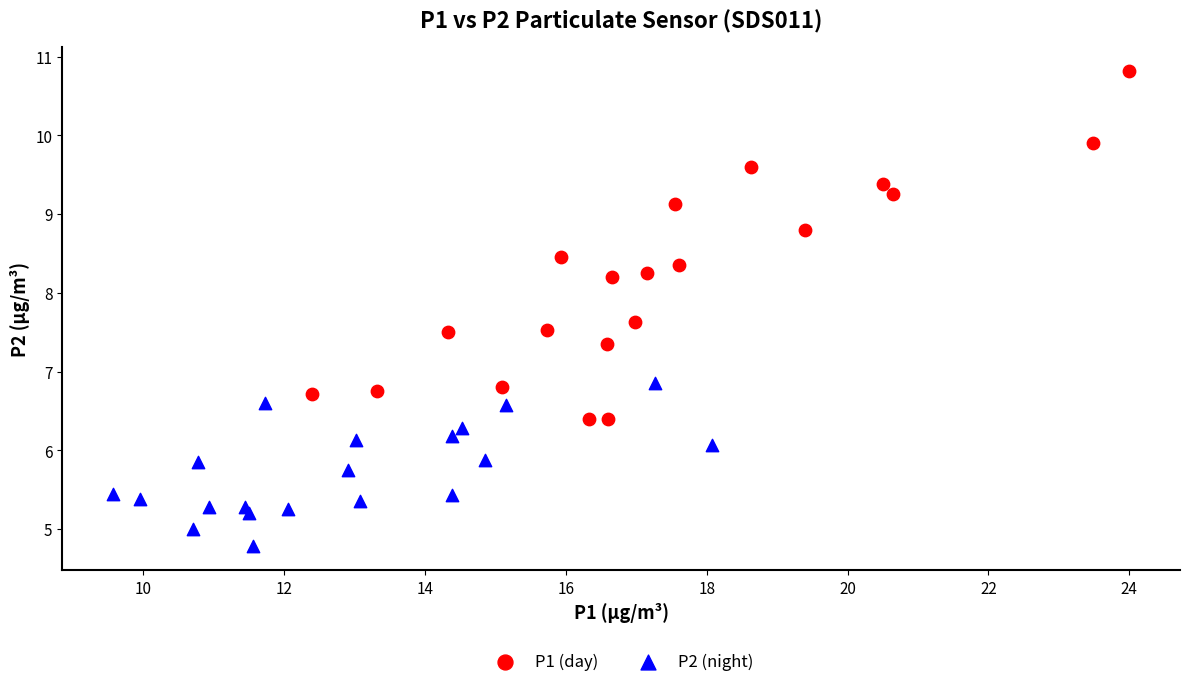

Which series reaches the minimum Y coordinate?

P2 (night)